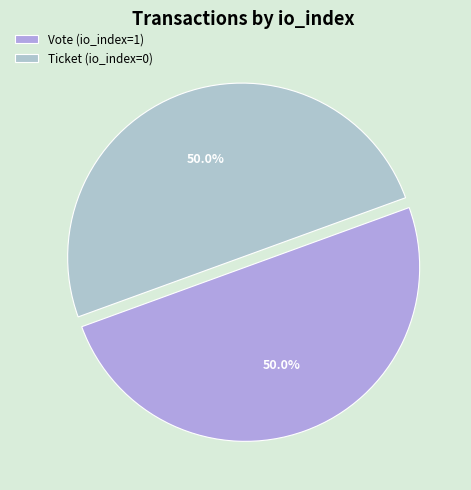

To the nearest percent, what percentage of the pie is Vote (io_index=1)?

50%